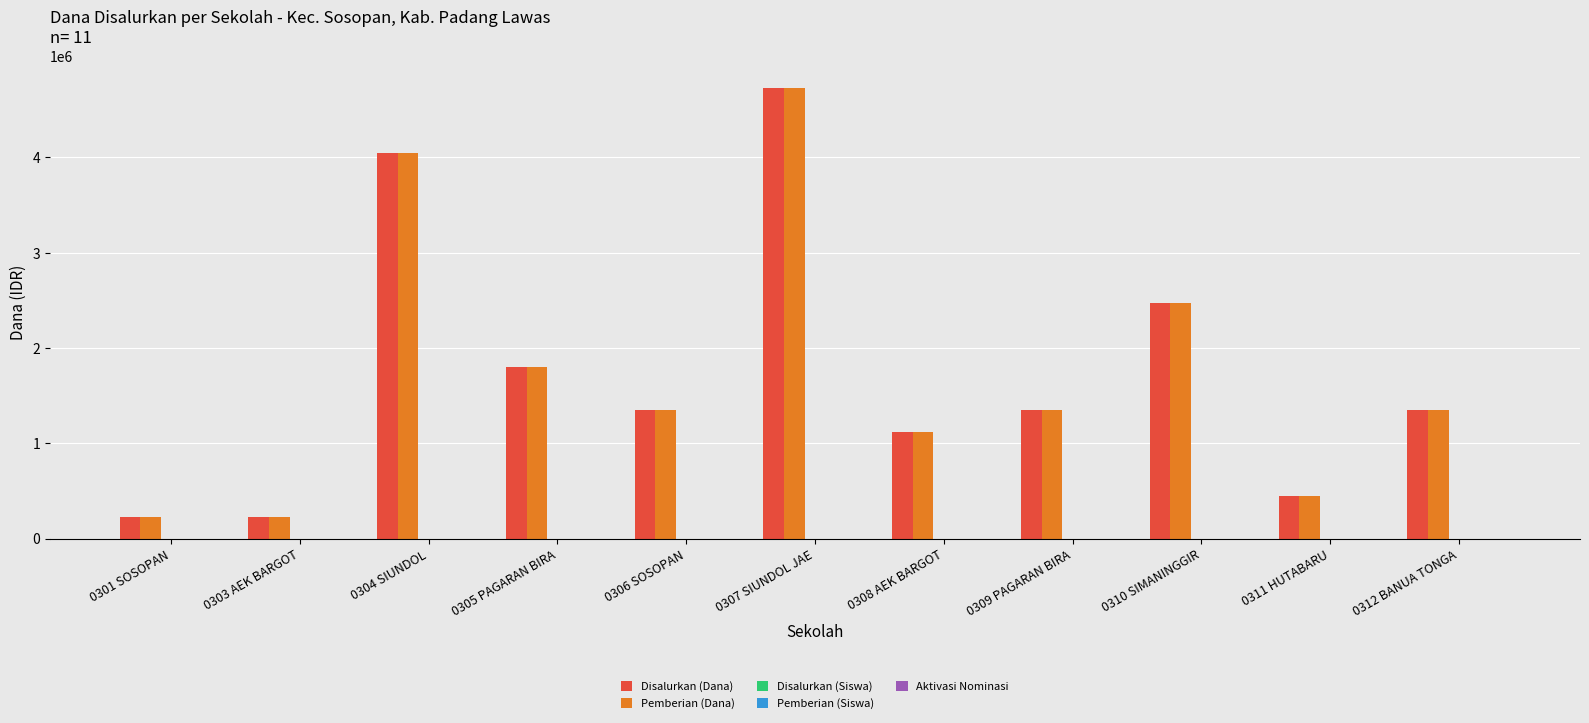

At which category is the sum across all series the highest?

0307 SIUNDOL JAE